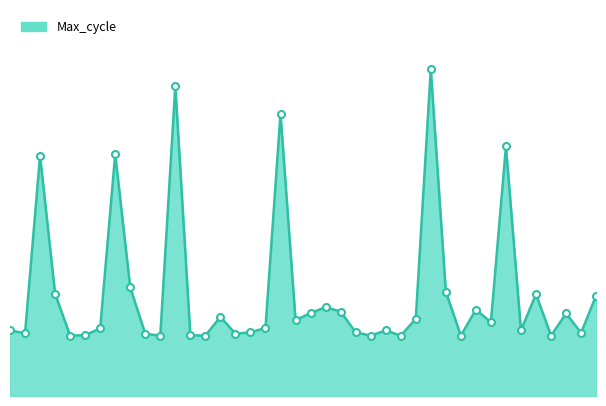

What is the difference between the second highest and minimum values?

517